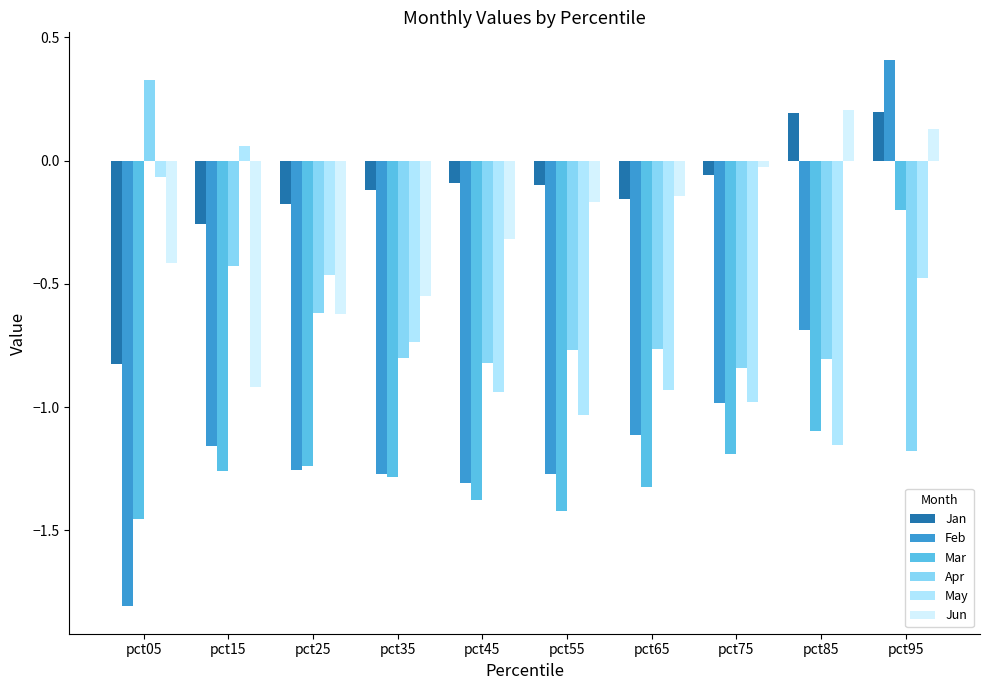

What is the difference between the highest and lowest values at pct15?

1.3